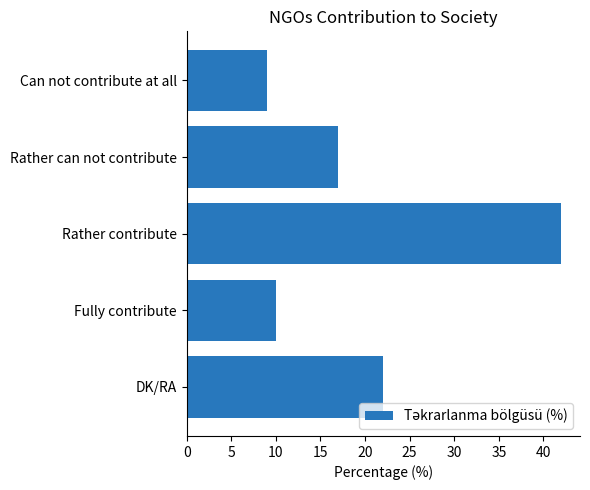

At which label is the value closest to 25?

DK/RA